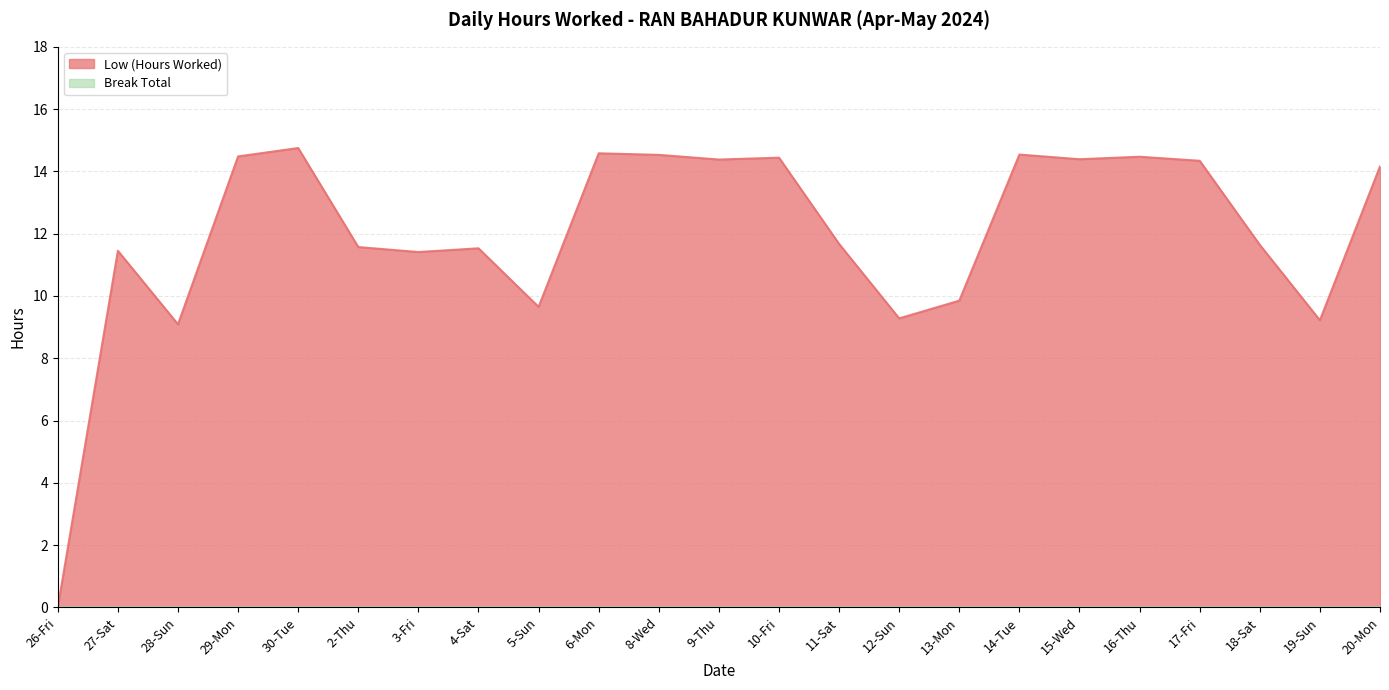

Reading right to left, transcribe all the data shown in this chart.

20-Mon=14.2	19-Sun=9.2	18-Sat=11.6	17-Fri=14.3	16-Thu=14.5	15-Wed=14.4	14-Tue=14.5	13-Mon=9.8	12-Sun=9.3	11-Sat=11.7	10-Fri=14.4	9-Thu=14.4	8-Wed=14.5	6-Mon=14.6	5-Sun=9.7	4-Sat=11.5	3-Fri=11.4	2-Thu=11.6	30-Tue=14.8	29-Mon=14.5	28-Sun=9.1	27-Sat=11.4	26-Fri=0.0